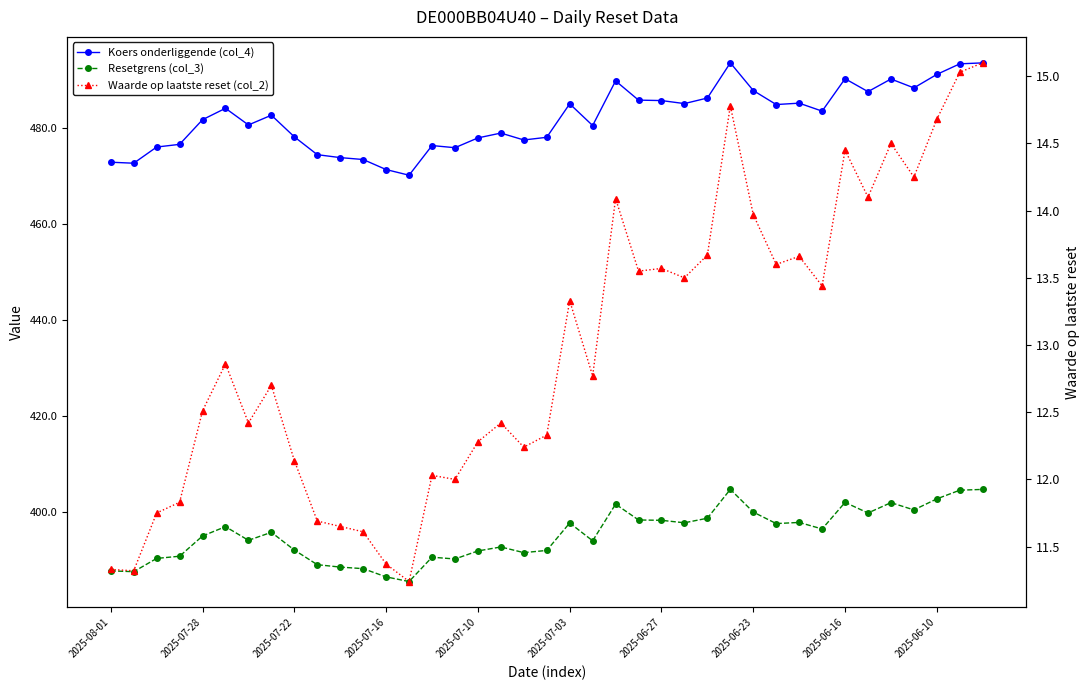

True or false: Waarde op laatste reset (col_2) has a value of 2.8 at 2025-06-23.

False